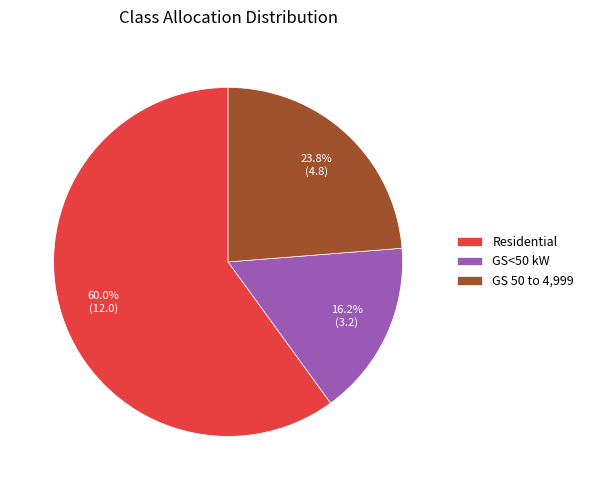

To the nearest percent, what is the difference between the largest and smallest slice percentages?

44%